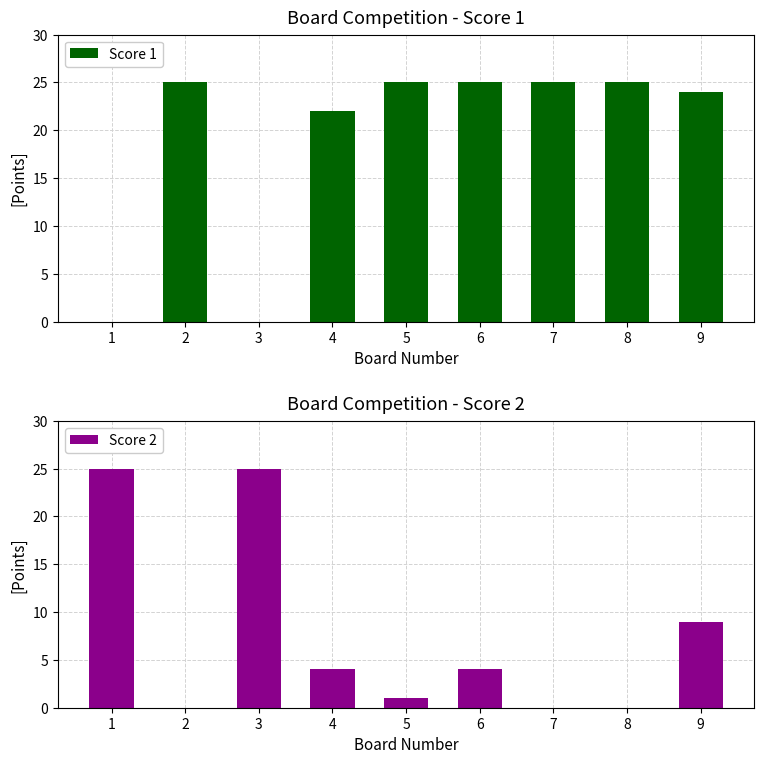

Which series changed the most between 3 and 6?

Score 1